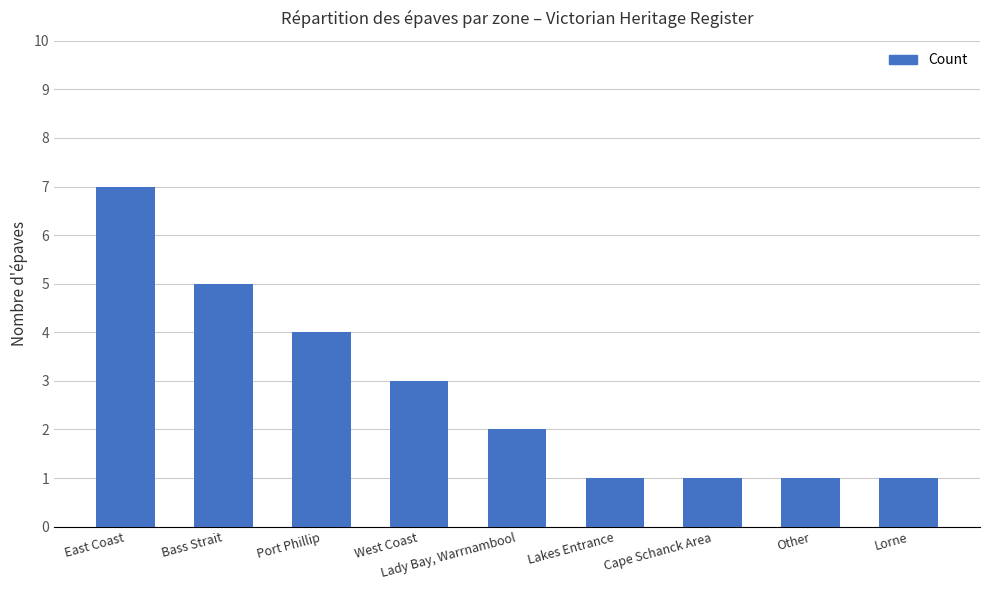

What is the sum of all values?

25